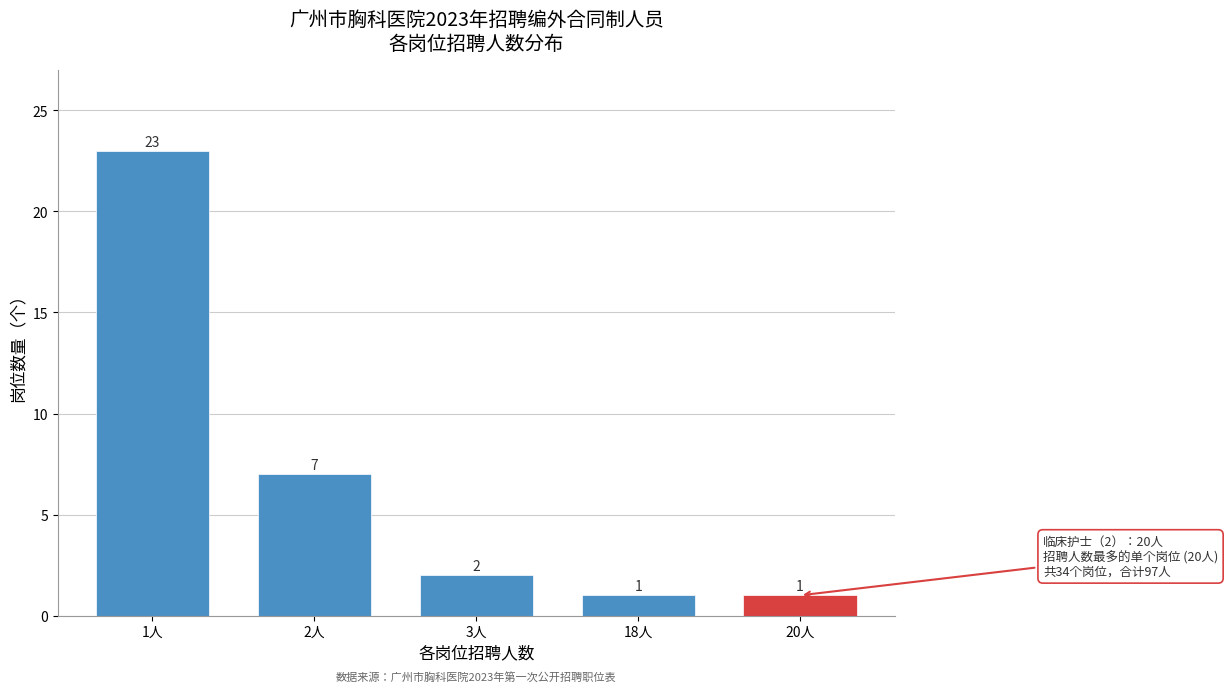

Reading right to left, transcribe all the data shown in this chart.

20人=1	18人=1	3人=2	2人=7	1人=23